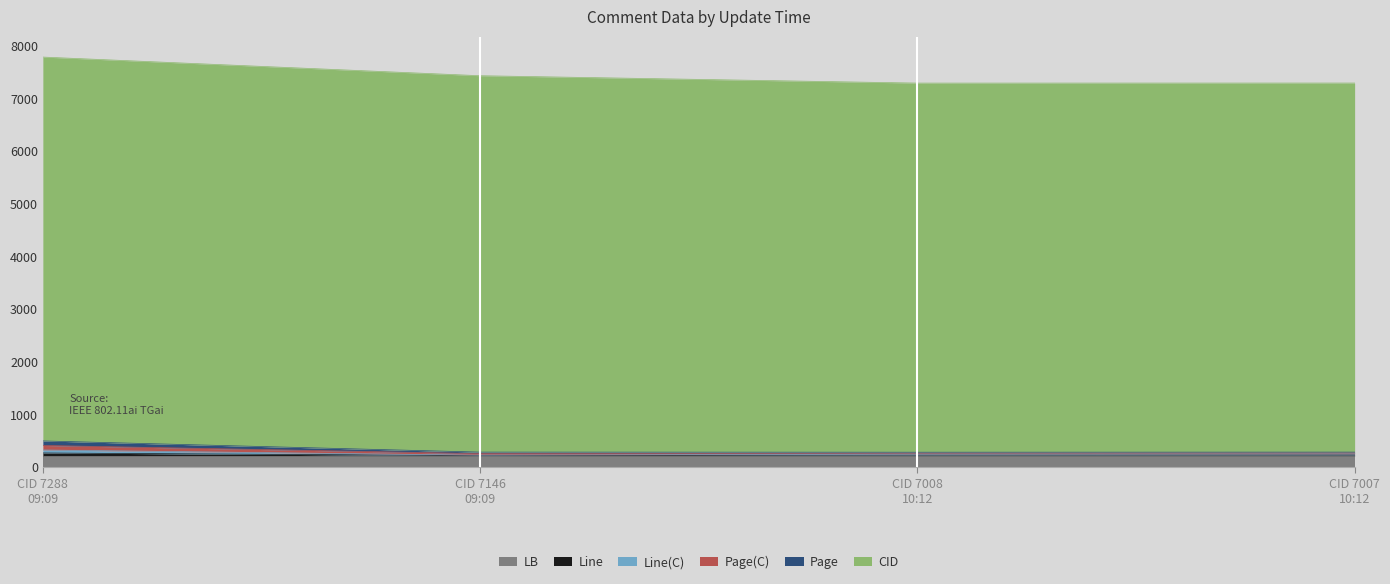

The Line(C) series shows 416 at CID 7288 09:09. True or false?

False